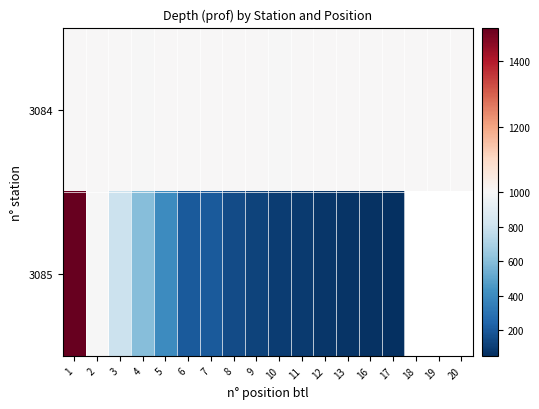

How many values in the 3084 series exceed 1003?

15